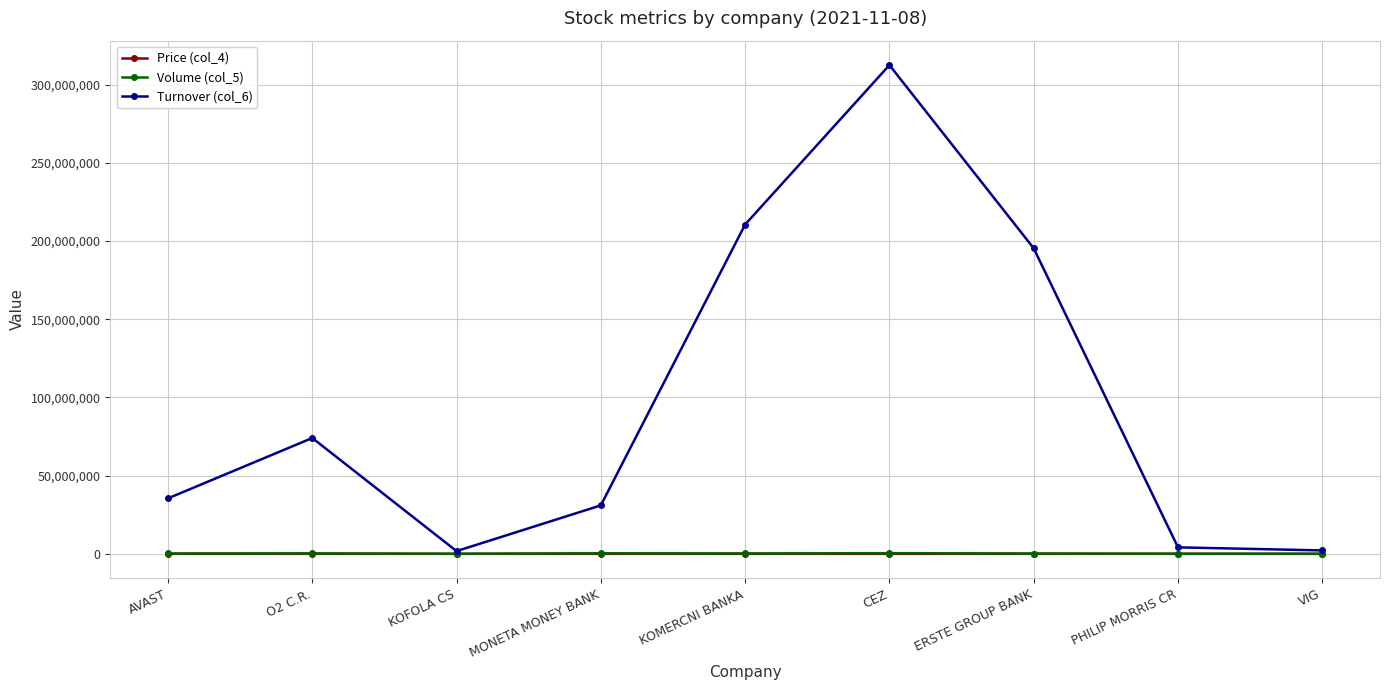

What is the sum of all Volume (col_5) values?

1678222.0